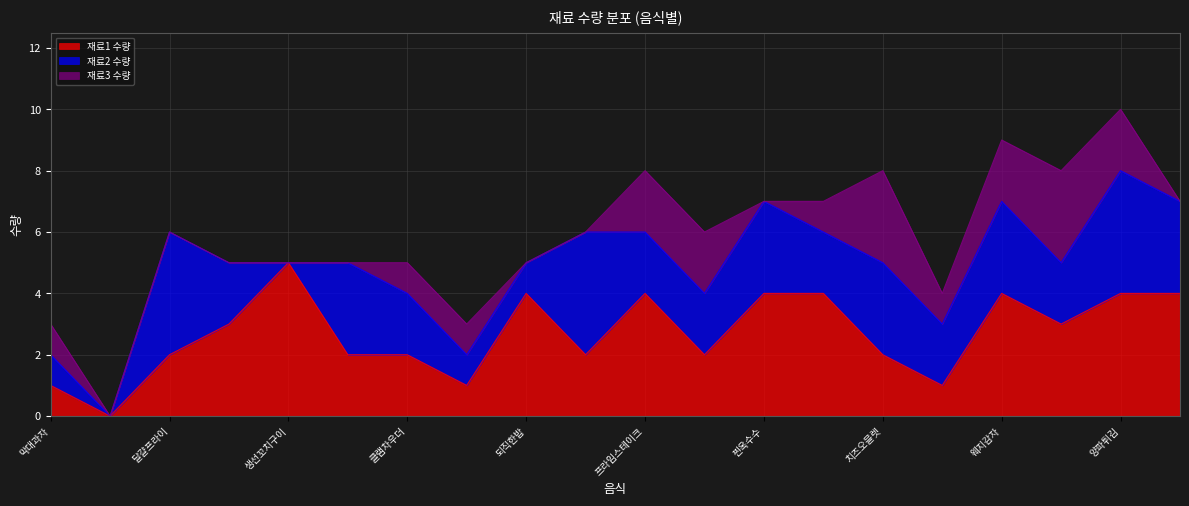

What is the value of the 재료3 수량 point at the 8th from the left?

1